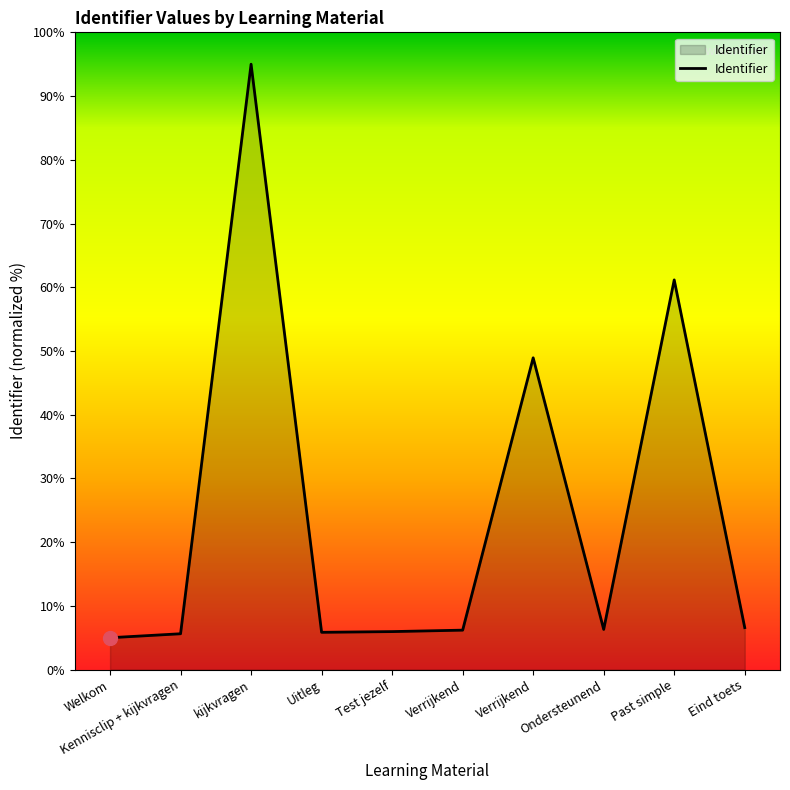

Is this an area chart (filled region under the line)?

Yes